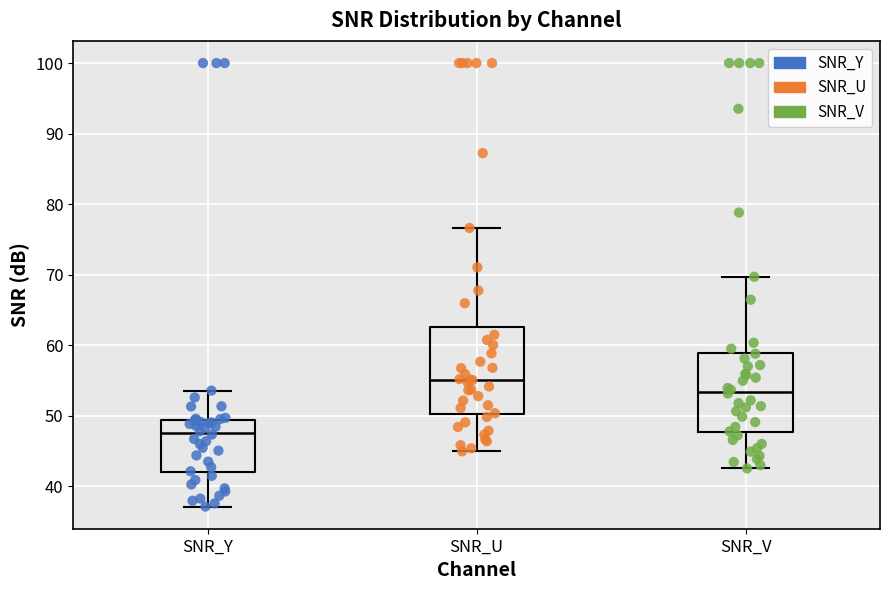

Which box has the highest median line?

SNR_U